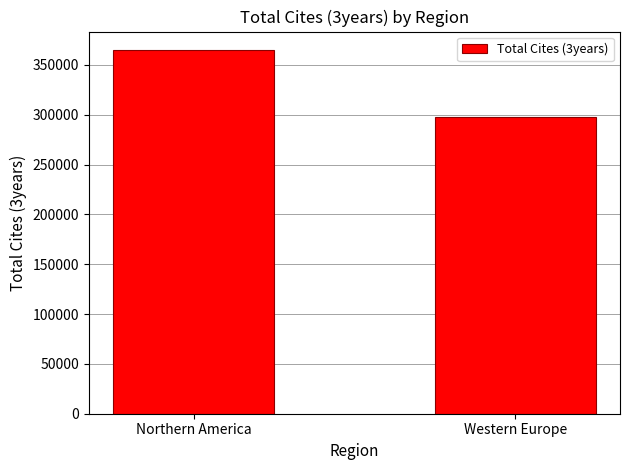

The chart shows a value of 297347 at Western Europe. True or false?

True